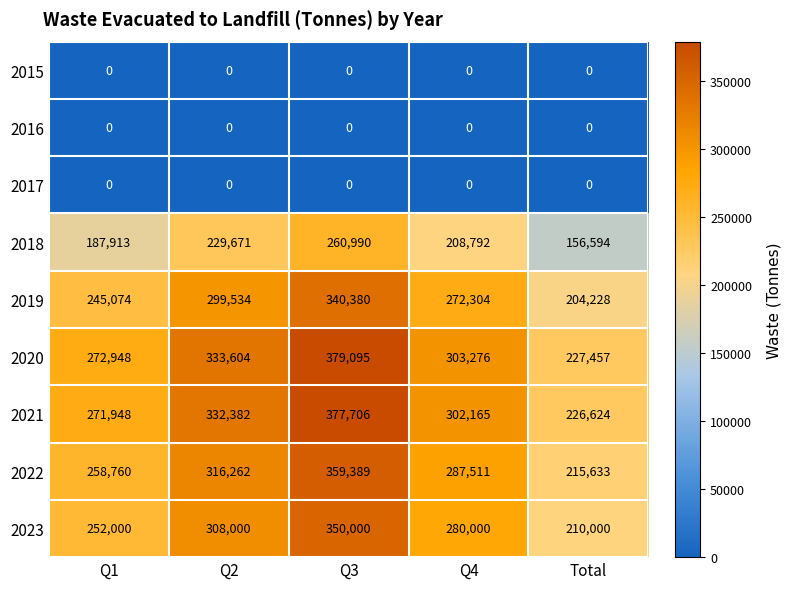

How many series are shown in this chart?

9